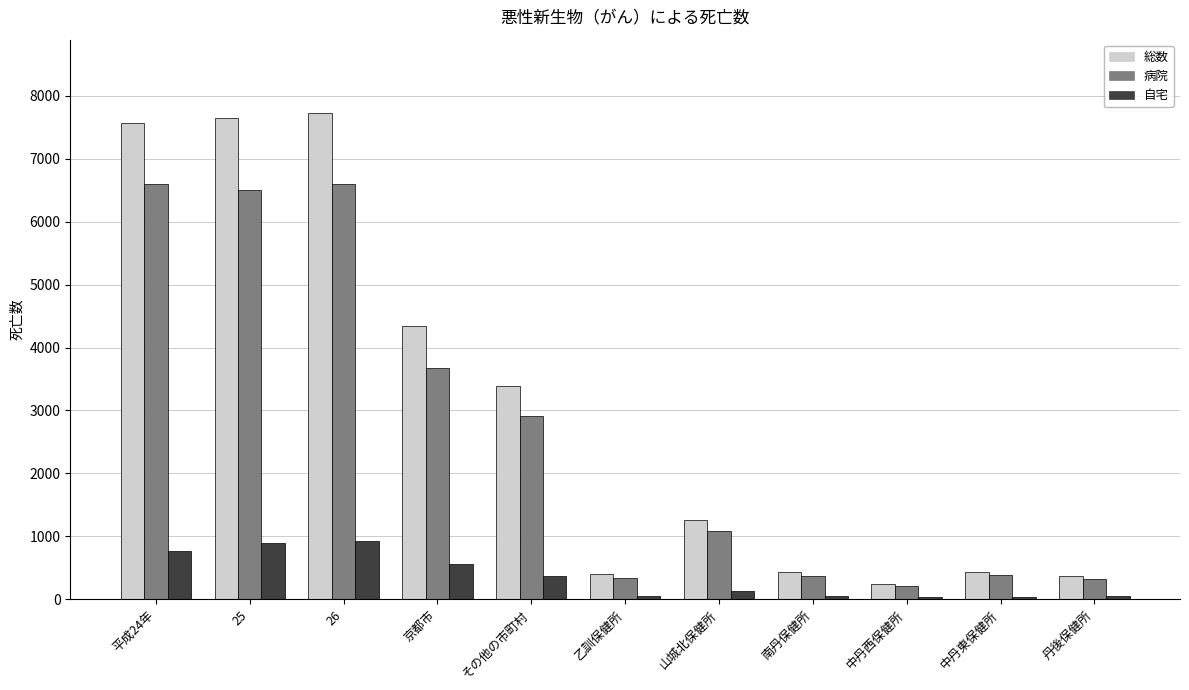

Rank the series at その他の市町村 from lowest to highest value.

自宅, 病院, 総数